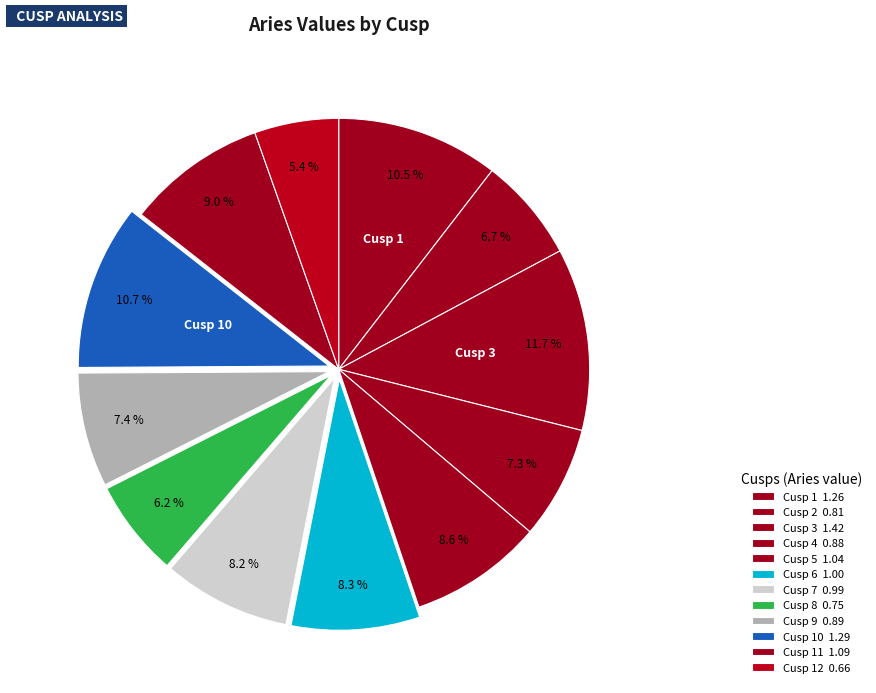

How many slices are in this pie chart?

12